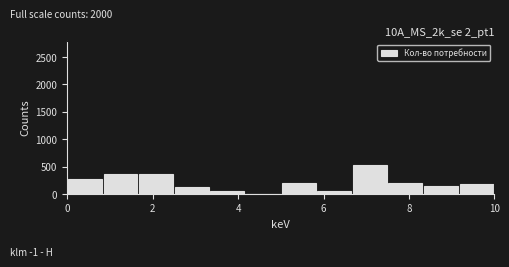

Reading left to right, list every bar in this chart as the range it spans on the x-axis followed by its height. Neither the bar edges nor the heights are printed on the chart, so give them approximately, as read against the axes.

0.0 to 0.8: 250
0.8 to 1.6: 350
1.6 to 2.6: 350
2.6 to 3.4: 150
3.4 to 4.2: 50
4.2 to 5.0: under 50
5.0 to 5.8: 200
5.8 to 6.6: 50
6.6 to 7.6: 550
7.6 to 8.4: 200
8.4 to 9.2: 150
9.2 to 10.0: 200